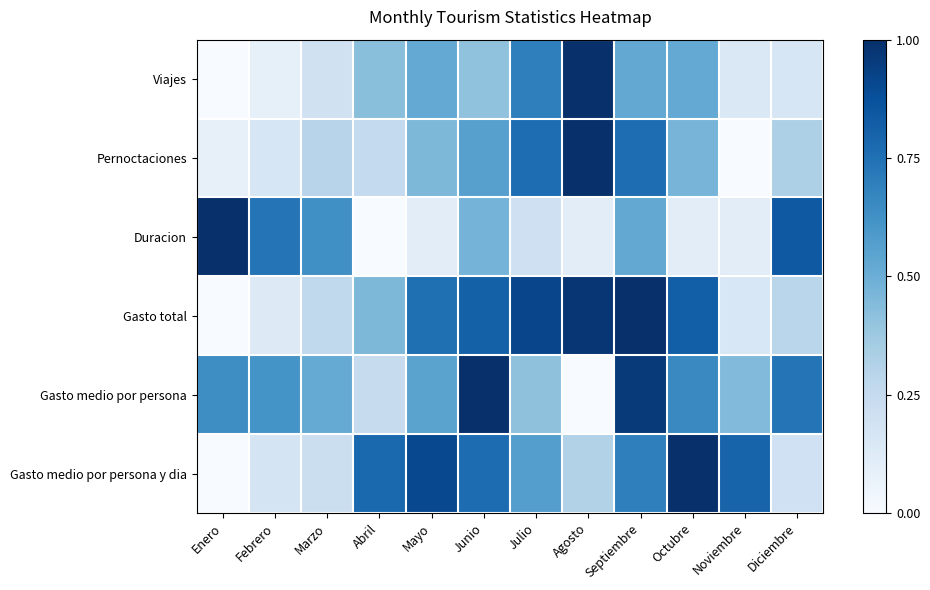

Between Julio and Agosto, which is larger?

Agosto